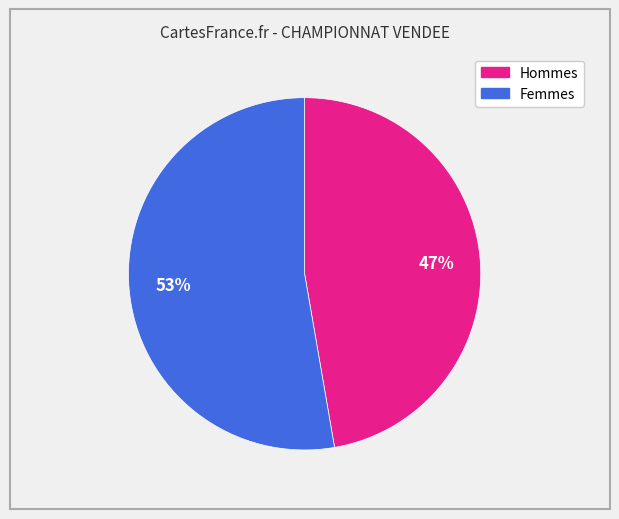

To the nearest percent, what is the average slice percentage?

50%